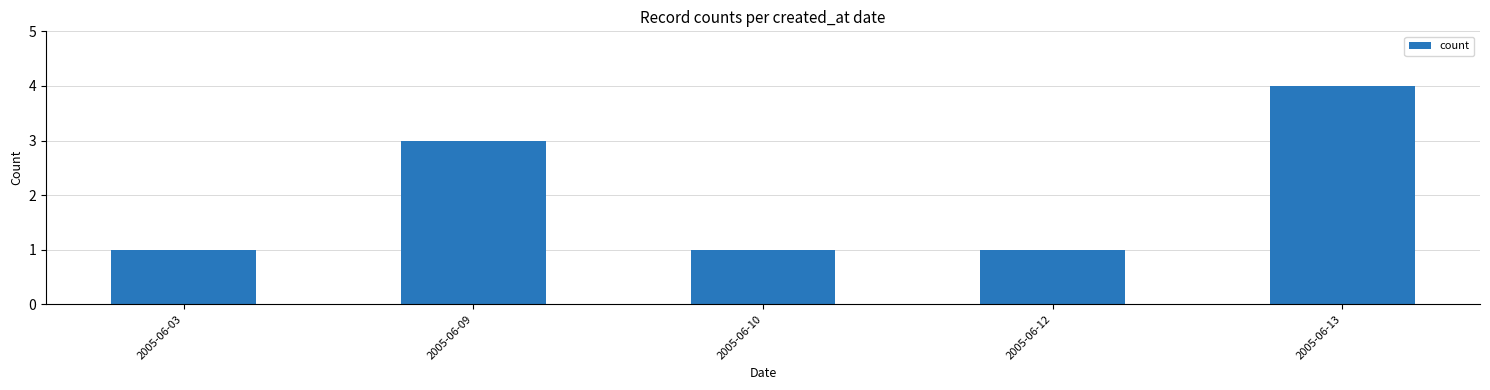

Reading left to right, what are all the values shown in this chart?

2005-06-03=1	2005-06-09=3	2005-06-10=1	2005-06-12=1	2005-06-13=4